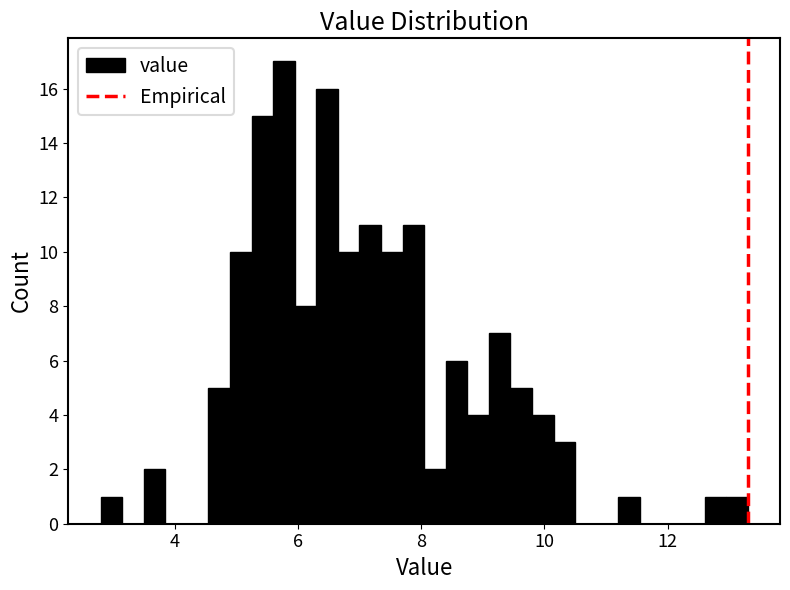

Around what value on the x-axis is the tallest bar? Give the approximate position of its centre, as read against the axis.

5.8